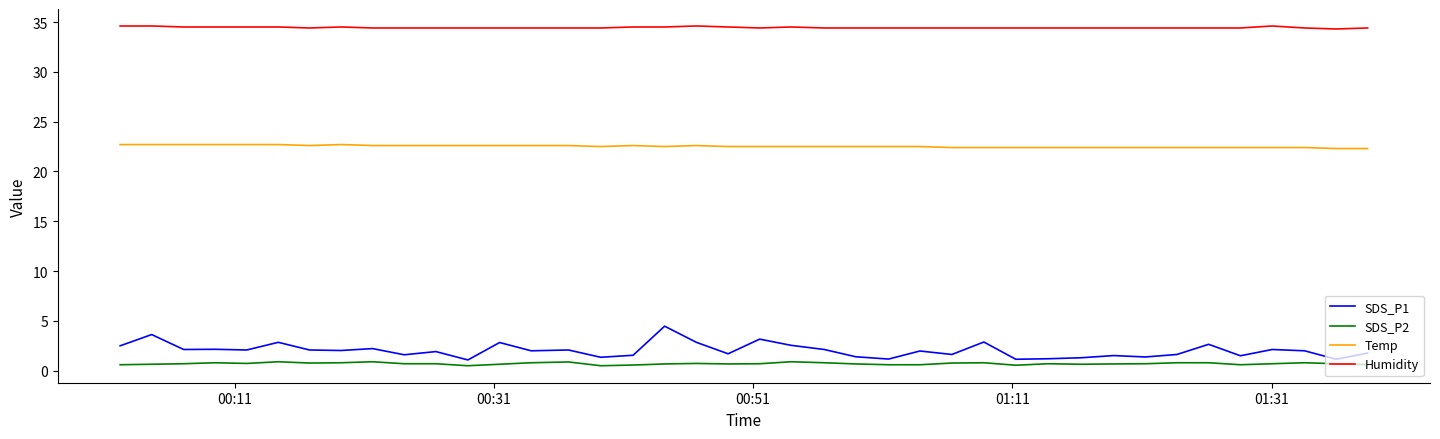

True or false: Humidity and Temp intersect in this chart.

False